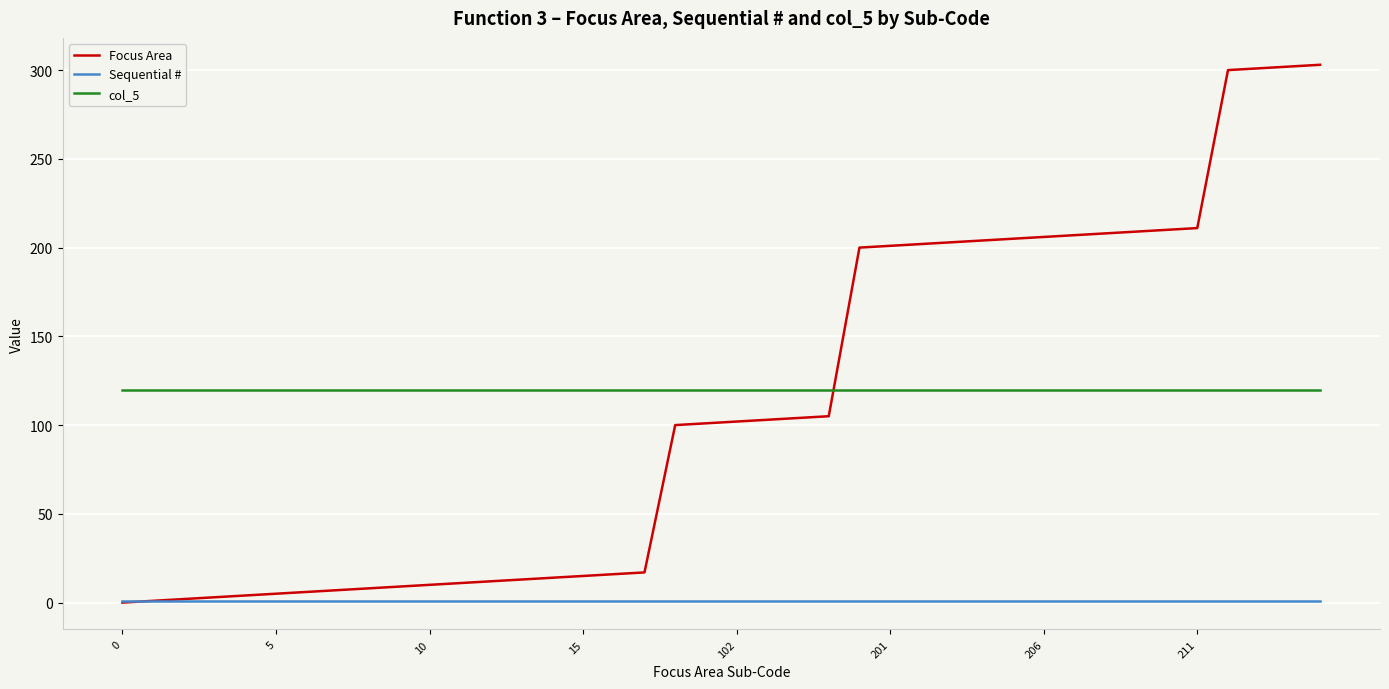

True or false: Sequential # and col_5 intersect in this chart.

False